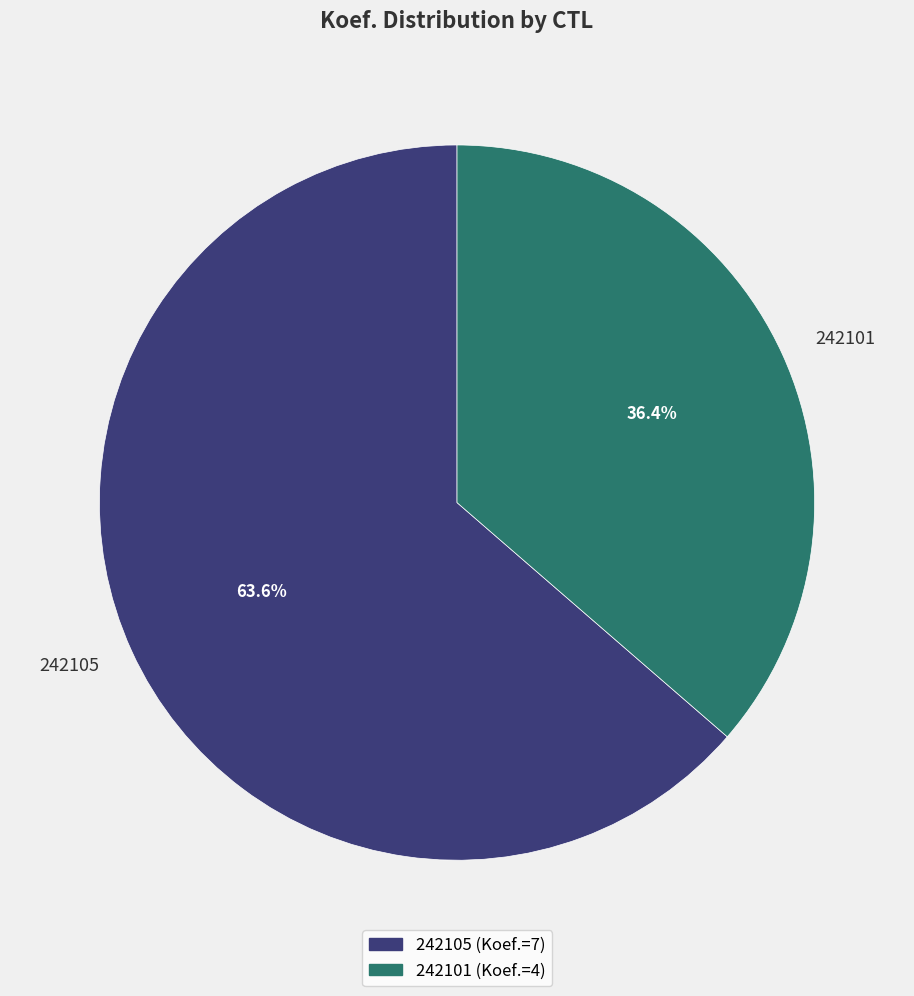

Combined, what portion of the pie is 242101 and 242105?

100.0%